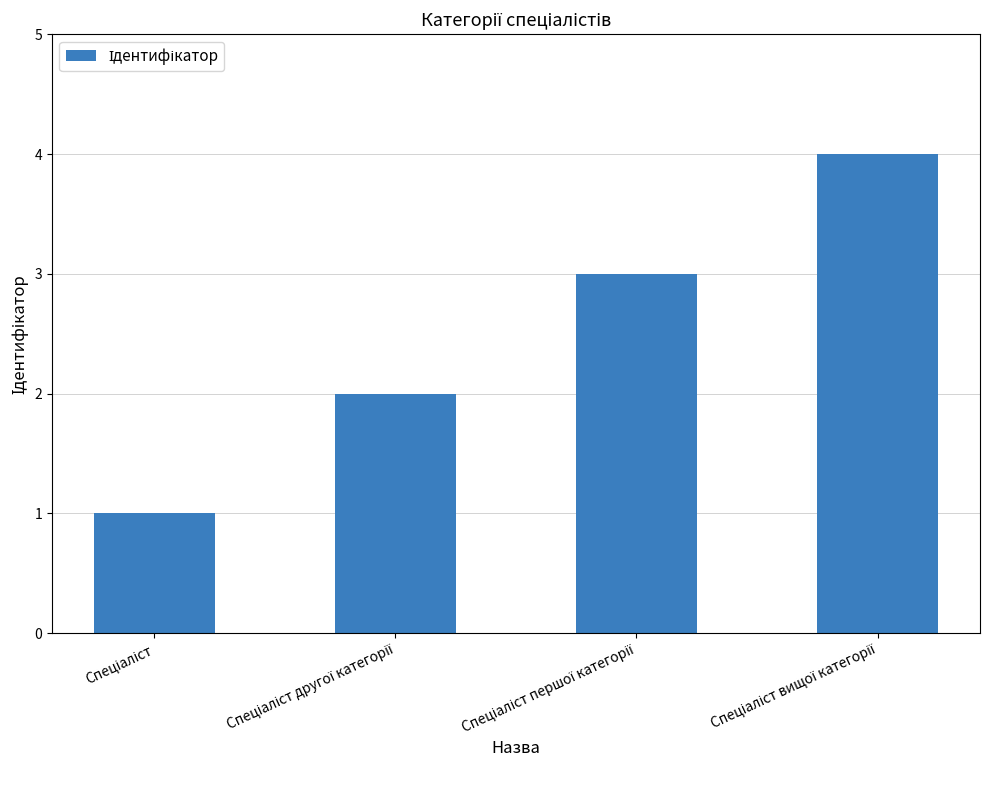

What is the difference between the maximum and minimum values?

3